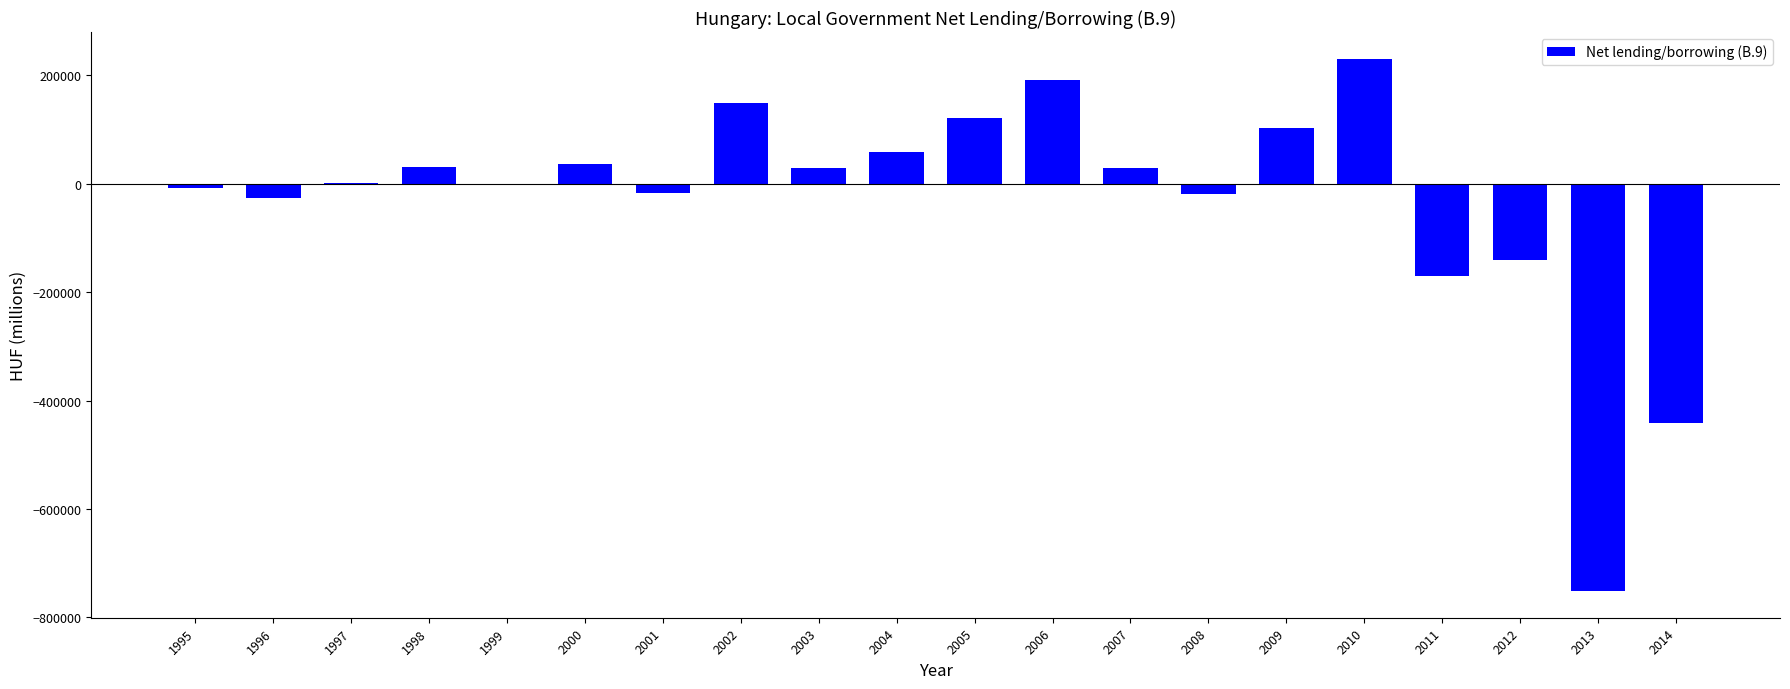

What value does the data have at 1999?

-252